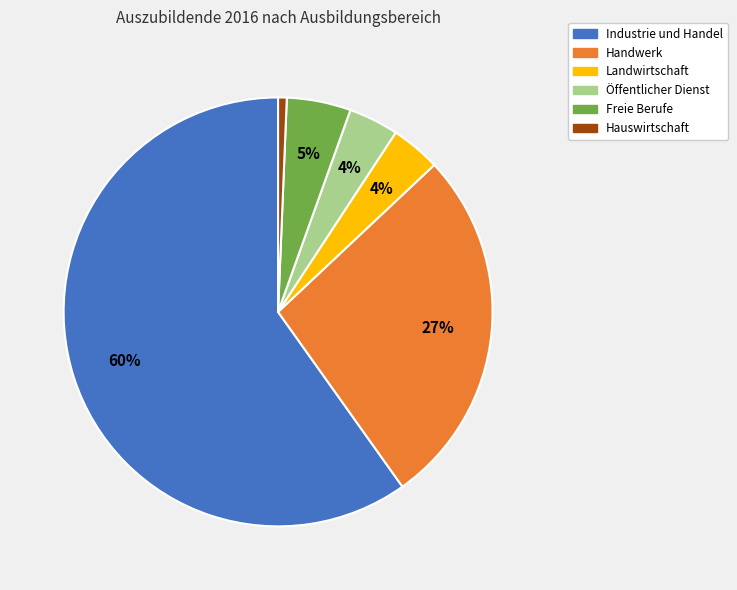

How many slices are in this pie chart?

6